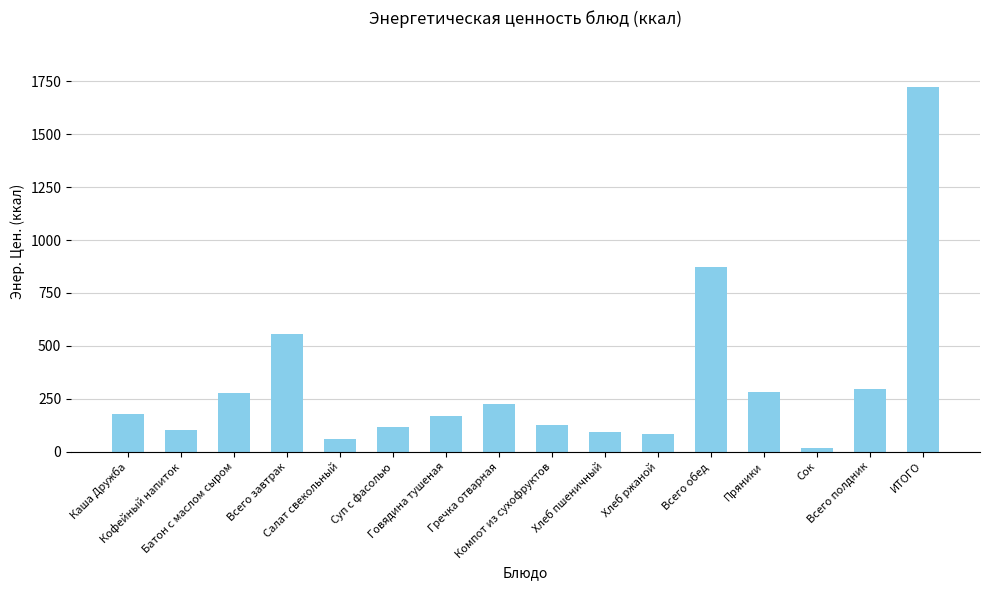

Count the number of values greater than 175.

8